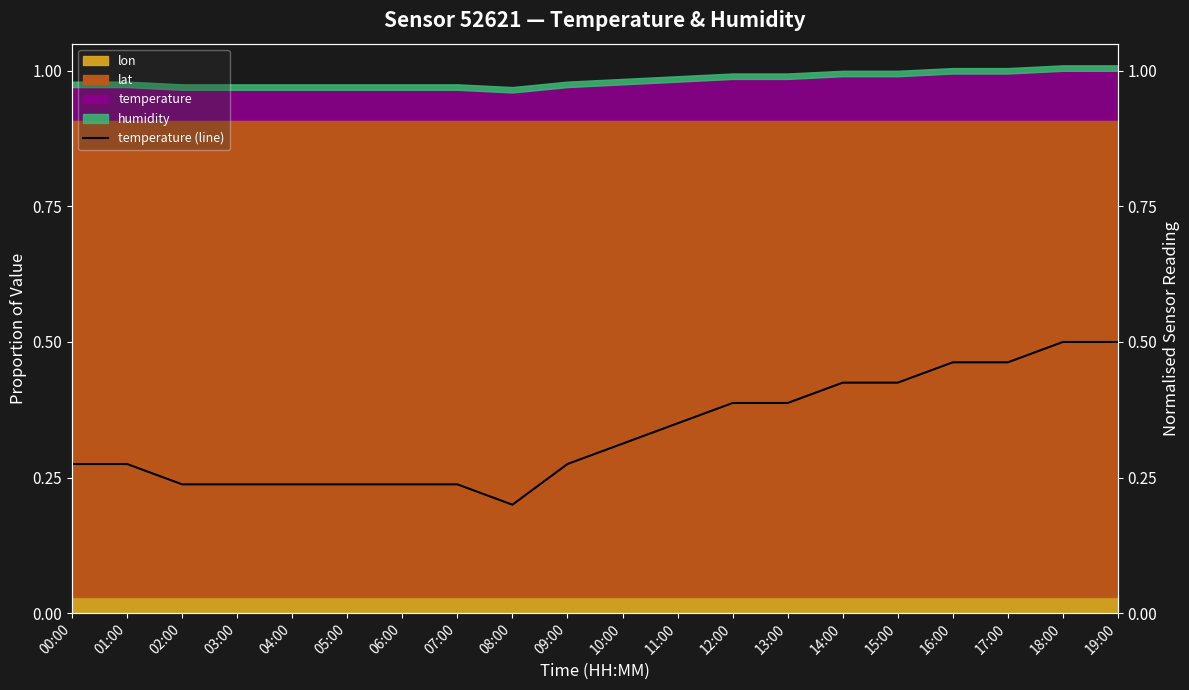

Reading left to right, transcribe all the data shown in this chart.

00:00=0.3	01:00=0.3	02:00=0.2	03:00=0.2	04:00=0.2	05:00=0.2	06:00=0.2	07:00=0.2	08:00=0.2	09:00=0.3	10:00=0.3	11:00=0.3	12:00=0.4	13:00=0.4	14:00=0.4	15:00=0.4	16:00=0.5	17:00=0.5	18:00=0.5	19:00=0.5